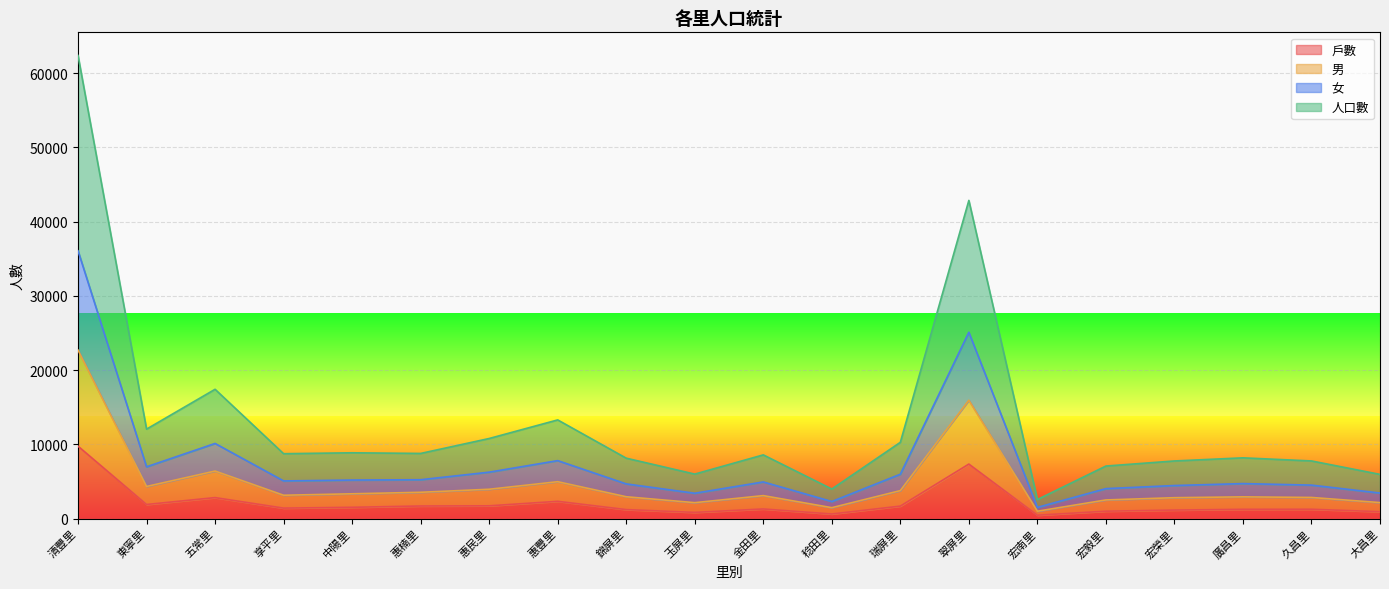

List the labels in order of 人口數 value, smallest first.

宏南里, 稔田里, 玉屏里, 大昌里, 宏毅里, 宏榮里, 久昌里, 廣昌里, 錦屏里, 金田里, 享平里, 中陽里, 惠楠里, 瑞屏里, 惠民里, 東寧里, 惠豐里, 五常里, 翠屏里, 清豐里